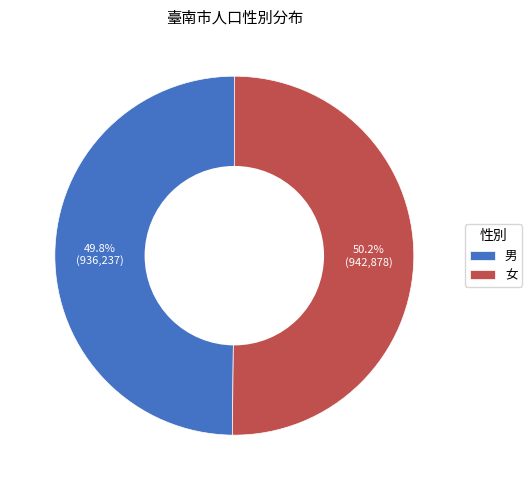

To the nearest percent, what percentage of the pie is 女?

50%